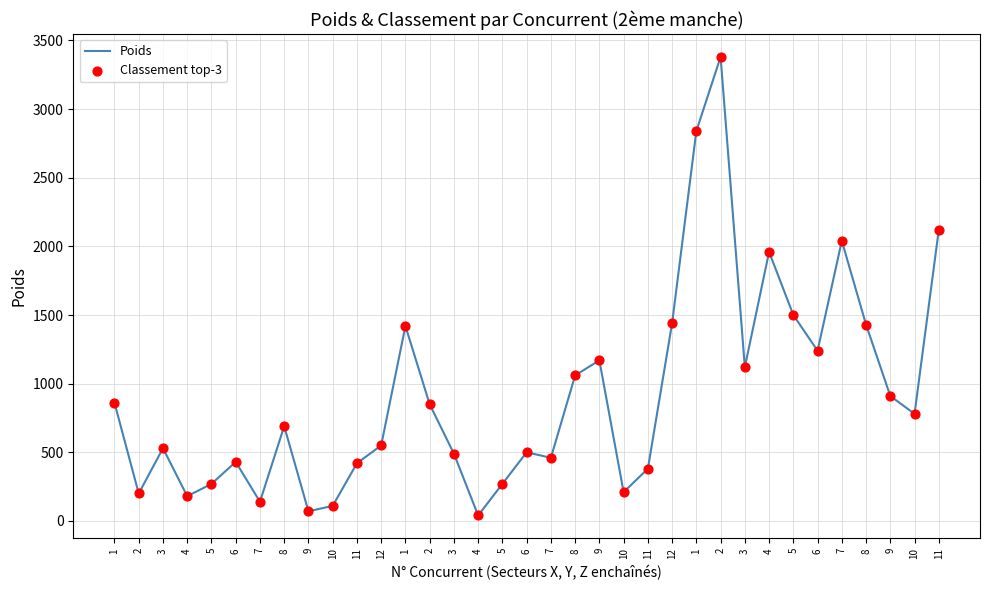

How many lines are shown in the chart?

1